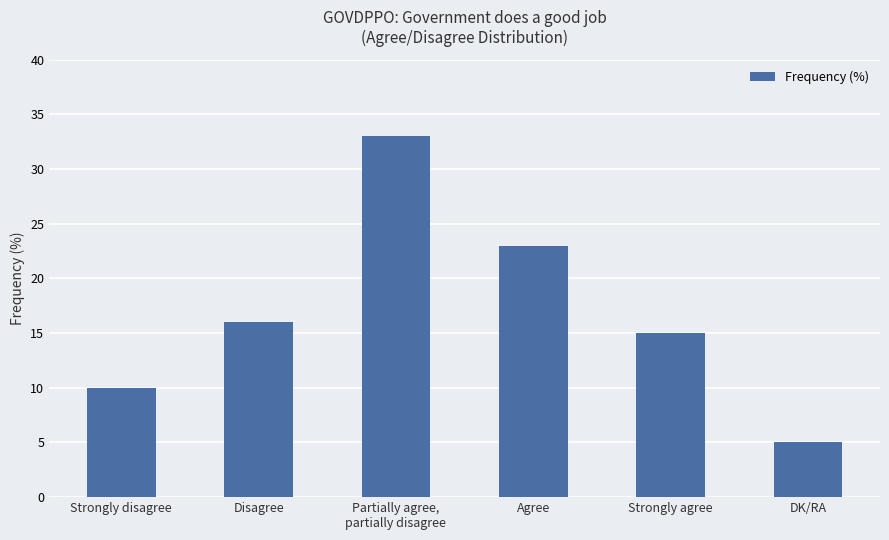

List the labels in order of value, smallest first.

DK/RA, Strongly disagree, Strongly agree, Disagree, Agree, Partially agree,
partially disagree